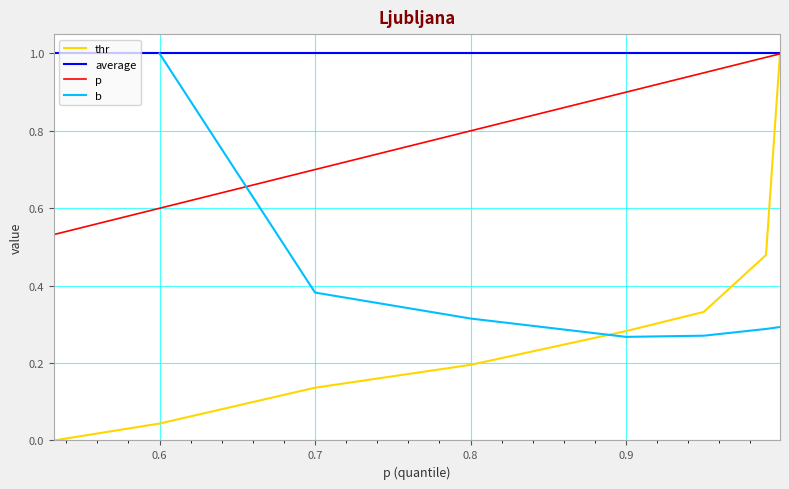

Which series has the widest spread of values?

thr